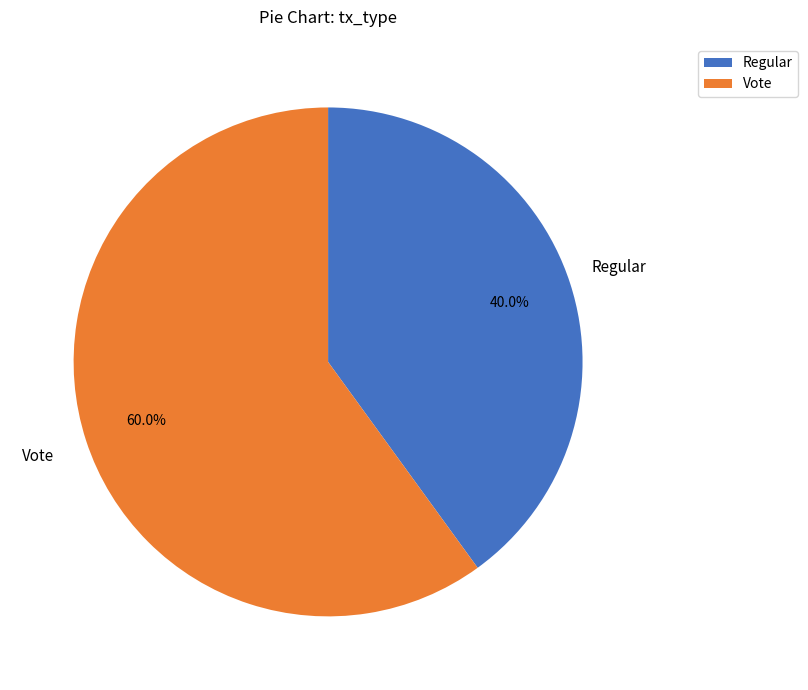

What is the ratio of the value at Regular to the value at Vote?

0.7